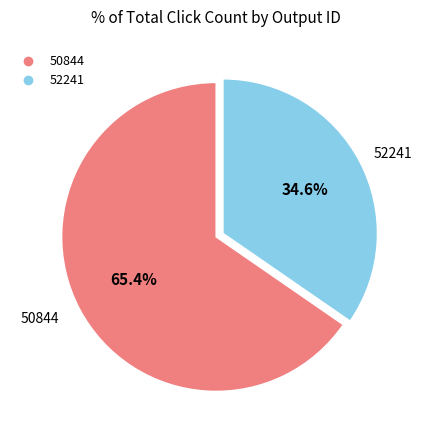

To the nearest percent, what is the difference between the largest and smallest slice percentages?

31%